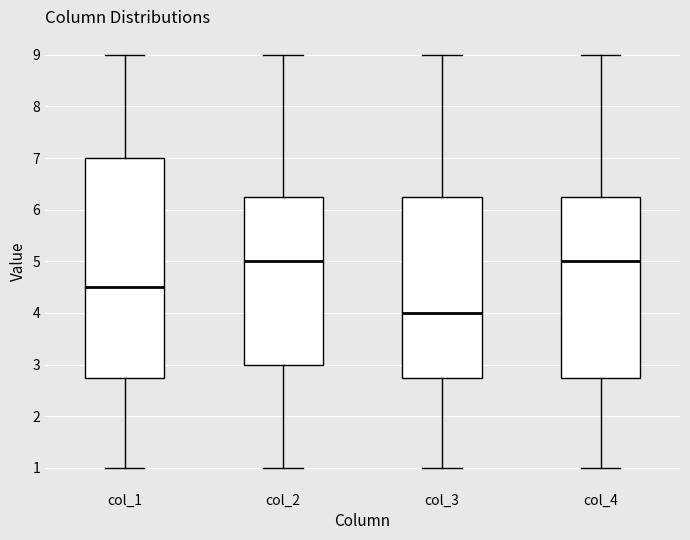

Where does the upper whisker of the box for col_1 end on the y-axis? The values are not printed on the chart, so give them approximately, as read against the axis.

9.0